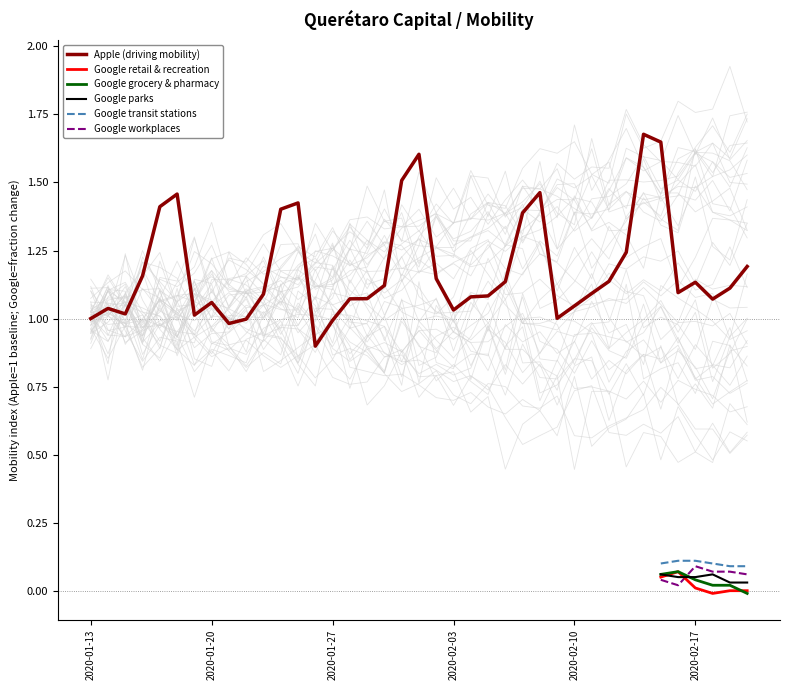

Is it true that Apple (driving mobility) equals 1.4 at 2020-01-13?

False